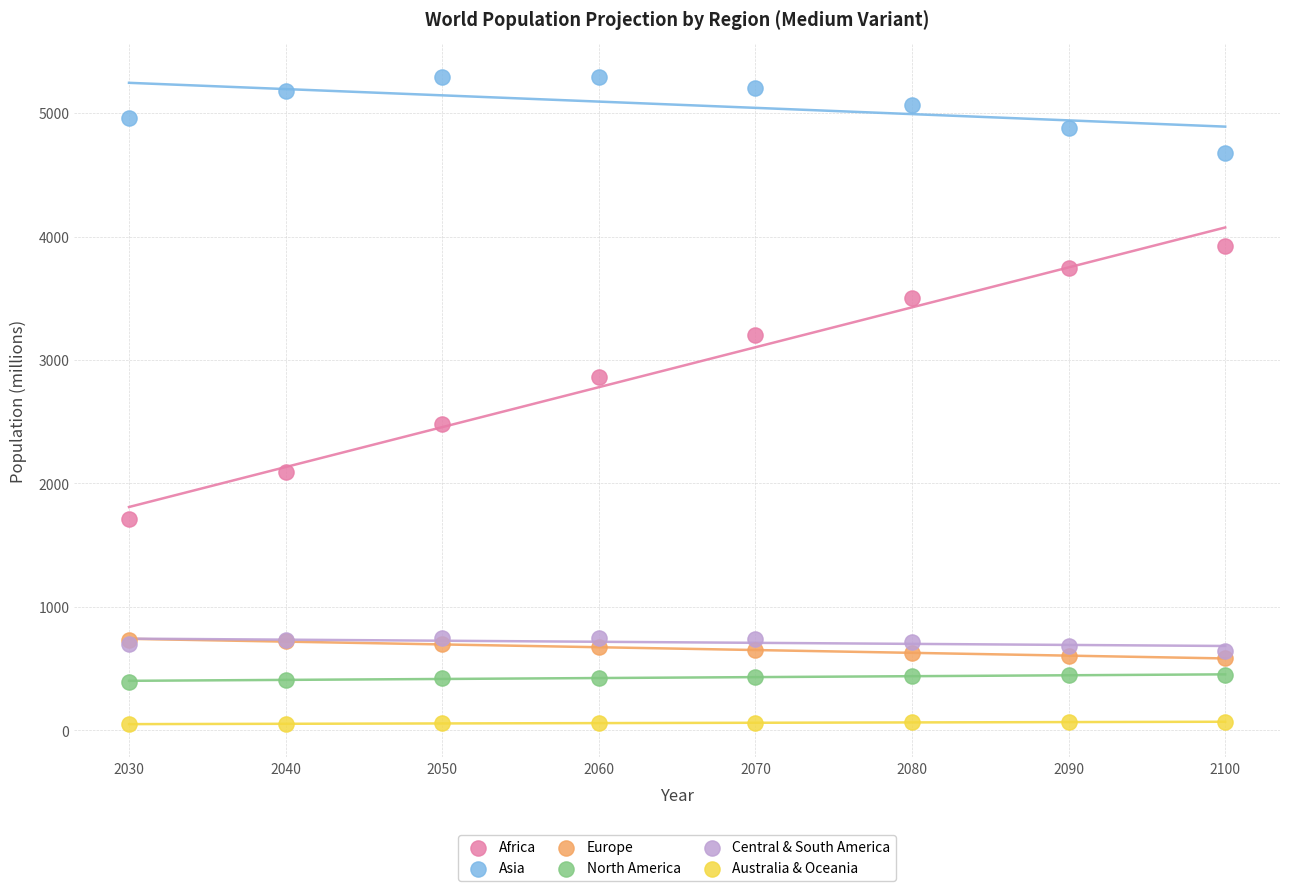

What are all the series names shown in the legend?

Africa, Asia, Europe, North America, Central & South America, Australia & Oceania